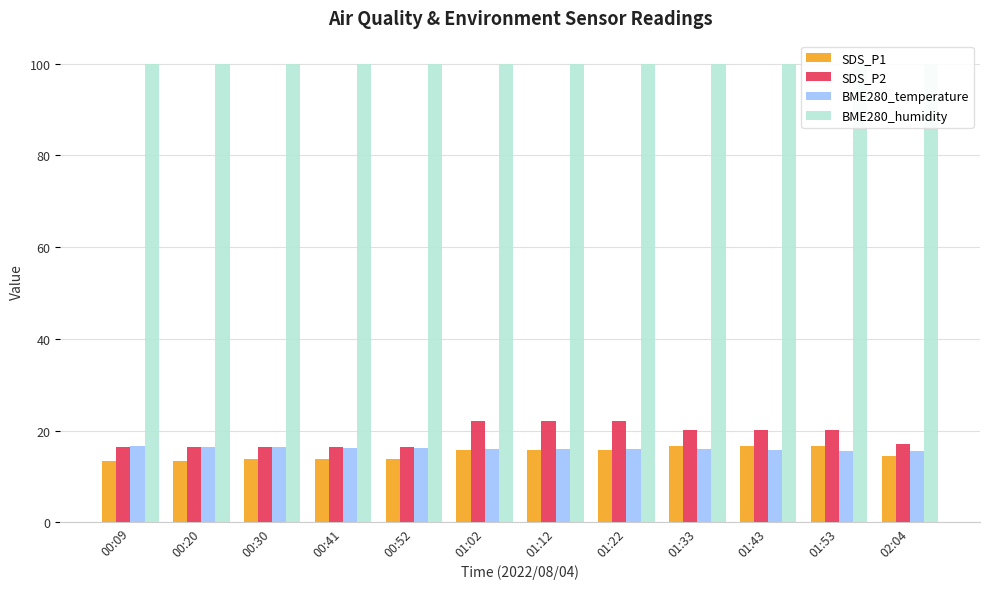

At which category does the chart reach its peak across all series?

00:09